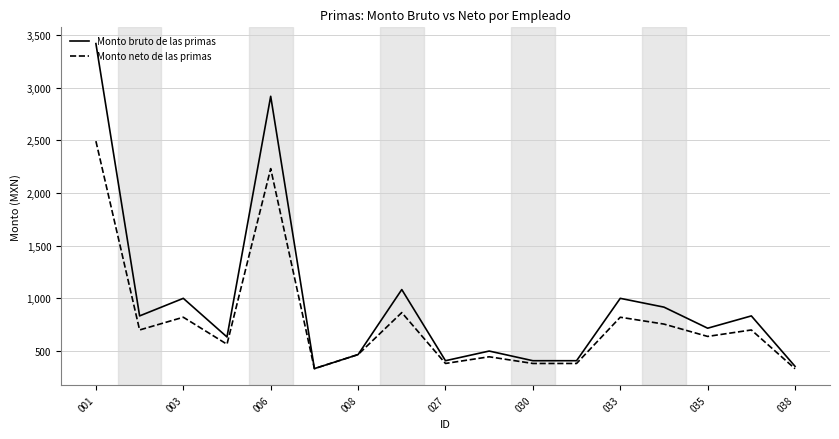

Does the chart display data point markers on the line(s)?

No